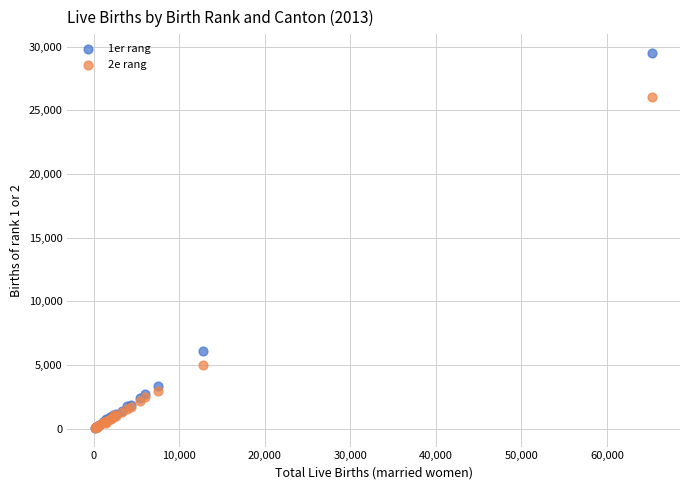

Which series has the largest Y range (max minus min)?

1er rang